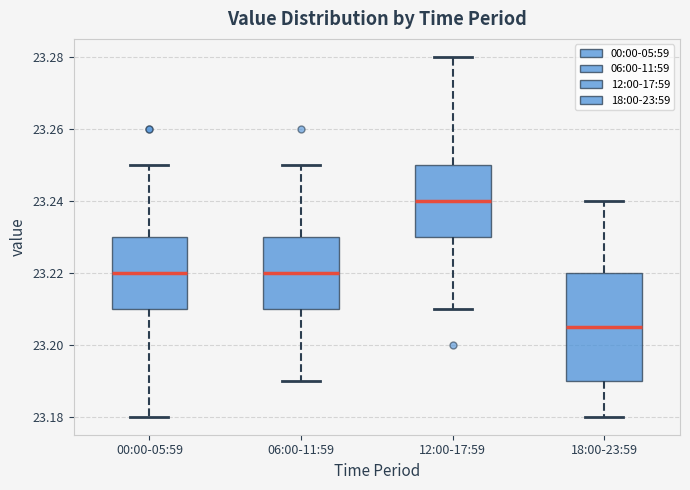

Reading left to right, transcribe this box plot: for each box, give where its median line is, the range the box spans, and where its two whiskers end, as read against the y-axis. The values are not printed on the chart, so give them approximately, as read against the axis.

00:00-05:59: median 23.220, box 23.210 to 23.230, whiskers 23.180 to 23.250
06:00-11:59: median 23.220, box 23.210 to 23.230, whiskers 23.190 to 23.250
12:00-17:59: median 23.240, box 23.230 to 23.250, whiskers 23.210 to 23.280
18:00-23:59: median 23.206, box 23.190 to 23.220, whiskers 23.180 to 23.240